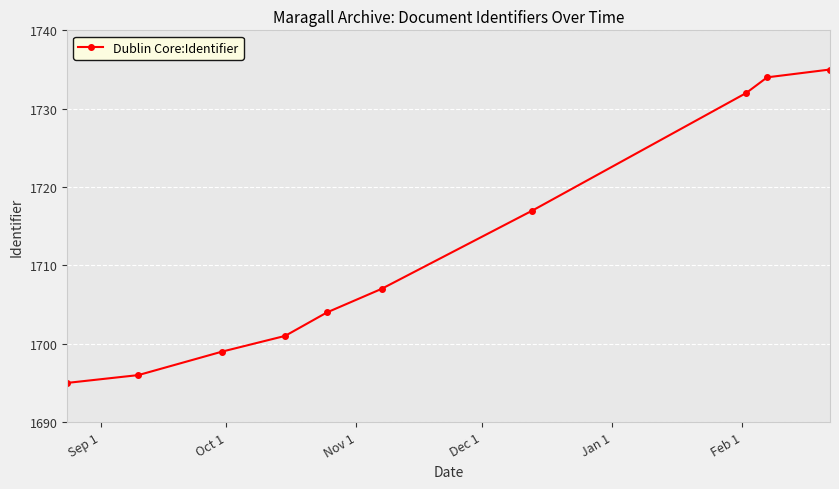

What is the difference between the maximum and second lowest values?

39